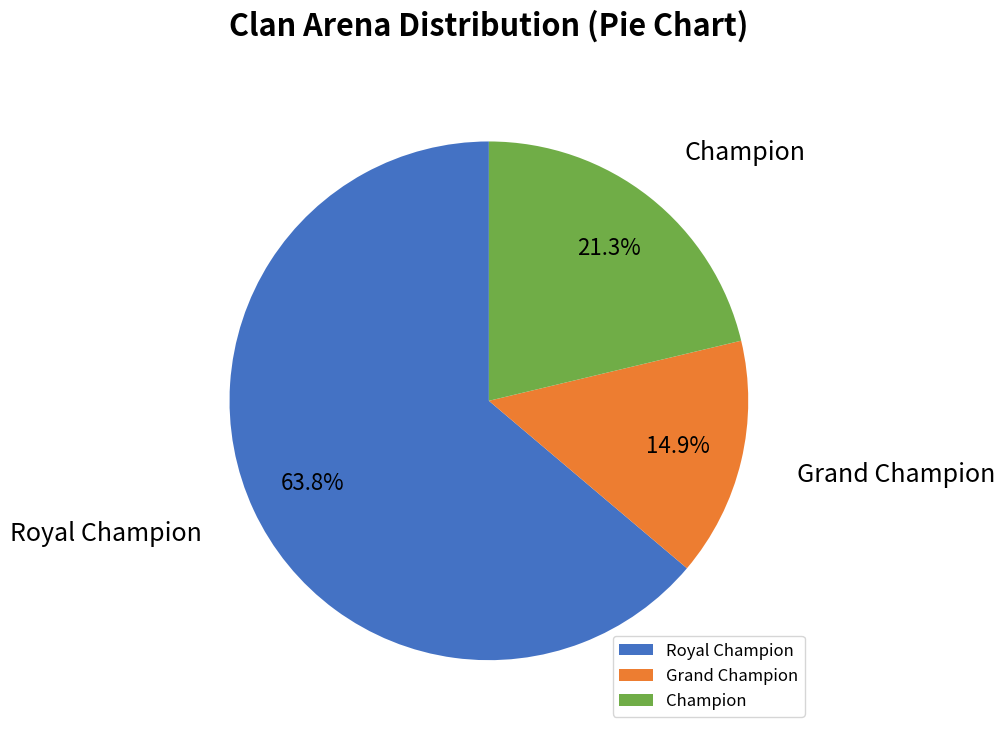

The Royal Champion slice represents 69% of the pie. True or false?

False